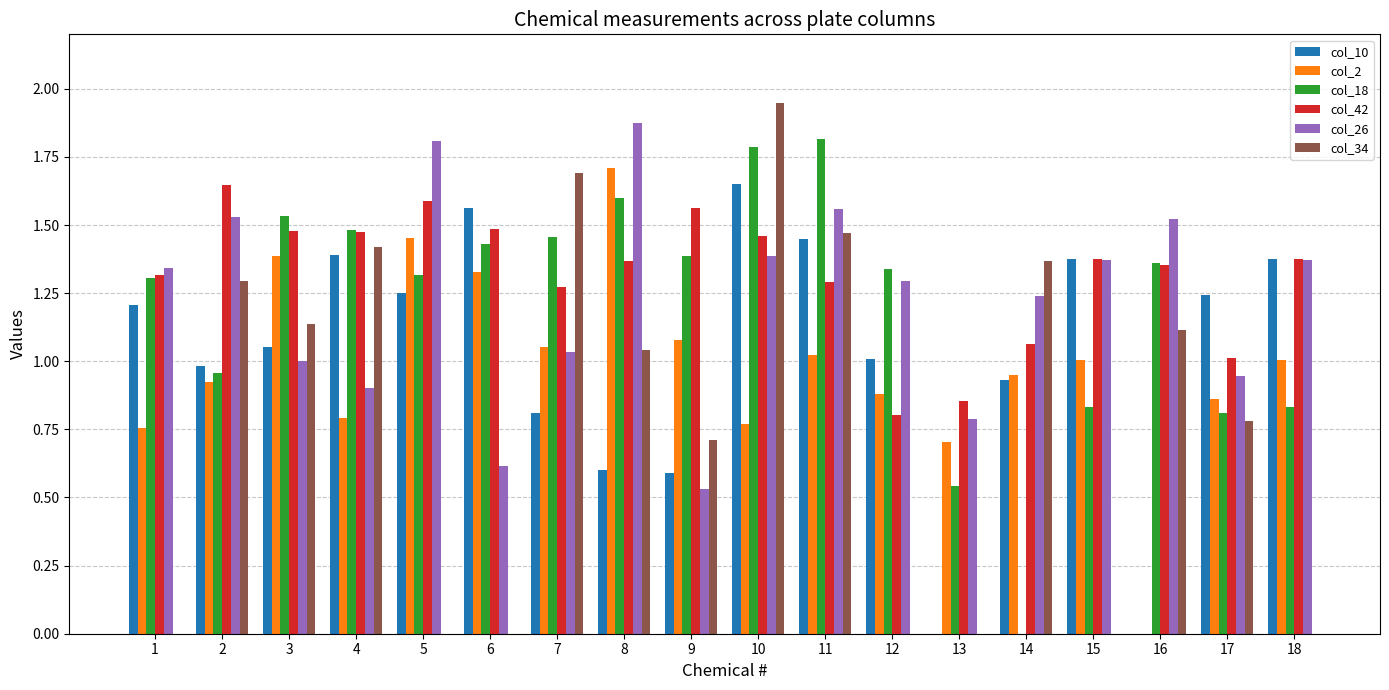

What value does the col_18 series have at 11?

1.8